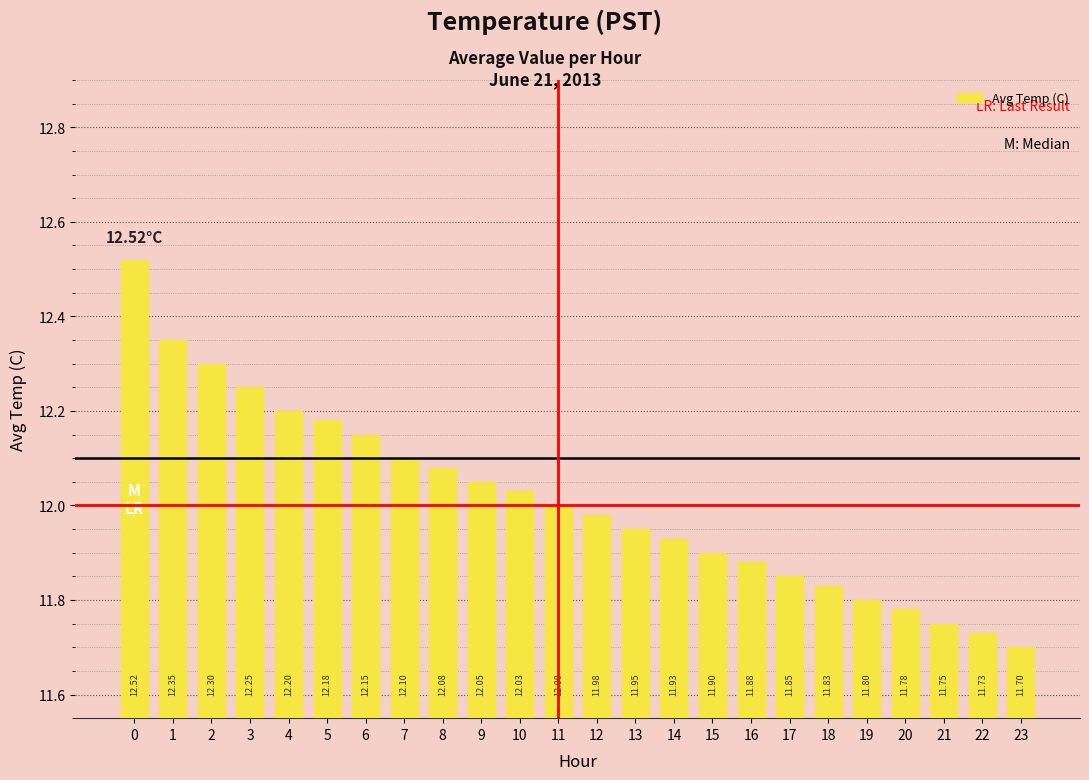

What is the minimum value shown in the chart?

11.7